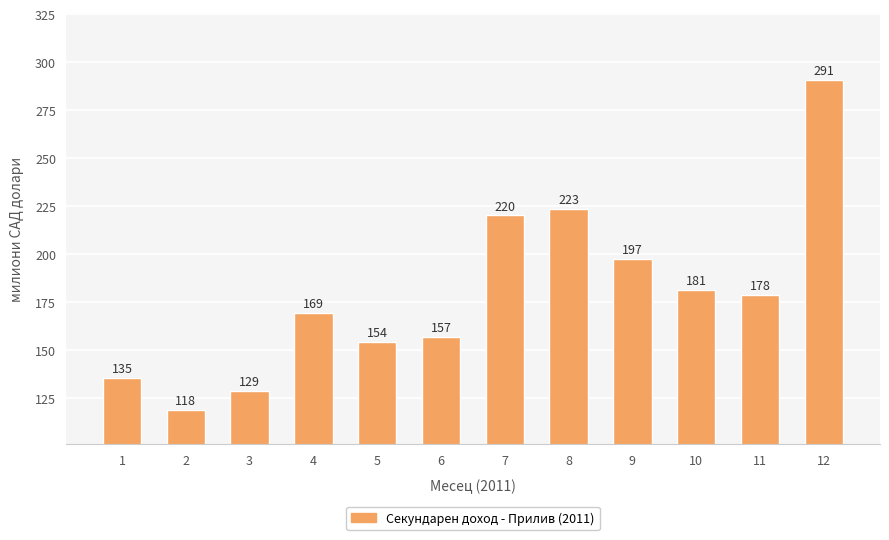

Rank the categories by value from highest to lowest.

12, 8, 7, 9, 10, 11, 4, 6, 5, 1, 3, 2